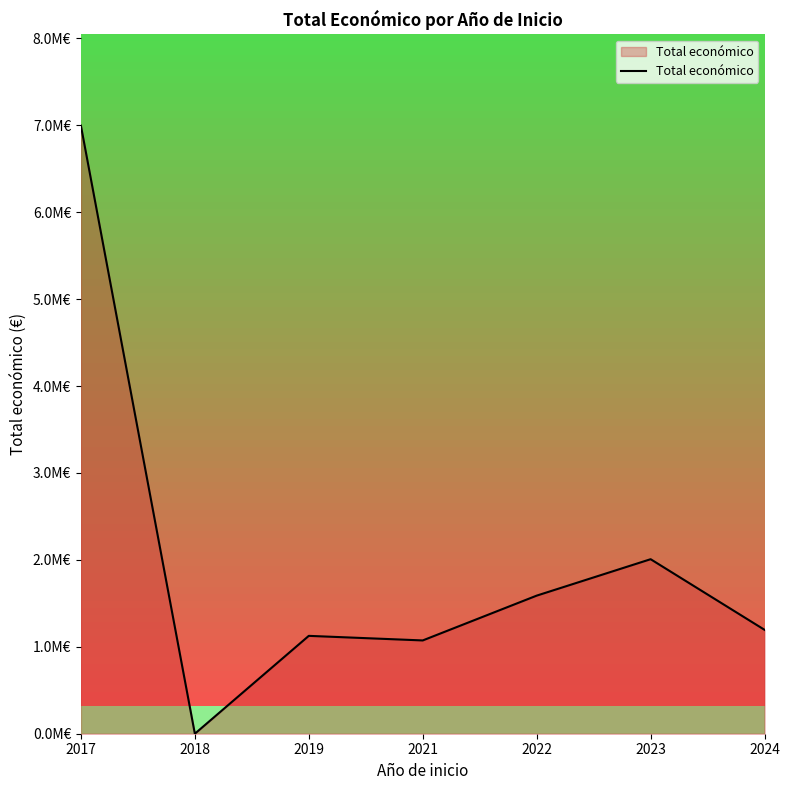

What is the ratio of the value at 2019 to the value at 2023?

0.6